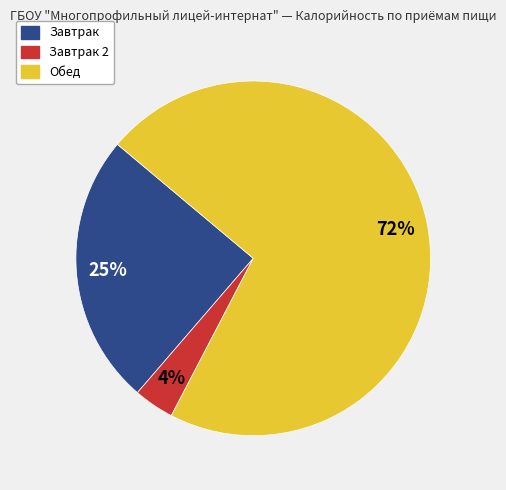

To the nearest percent, what is the average slice percentage?

33%